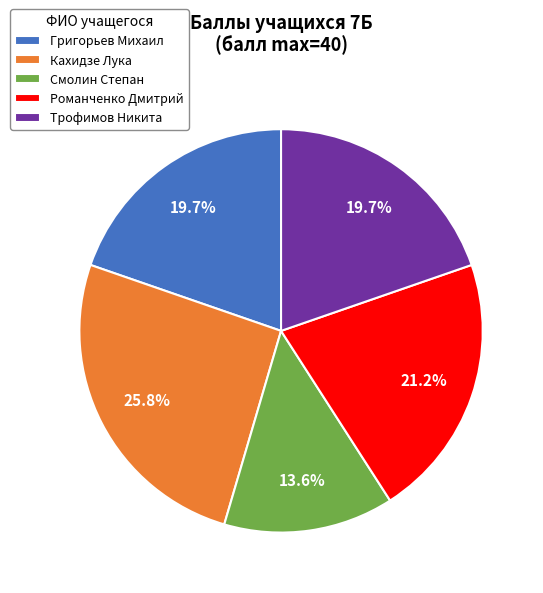

Which has a higher value, Романченко Дмитрий or Кахидзе Лука?

Кахидзе Лука